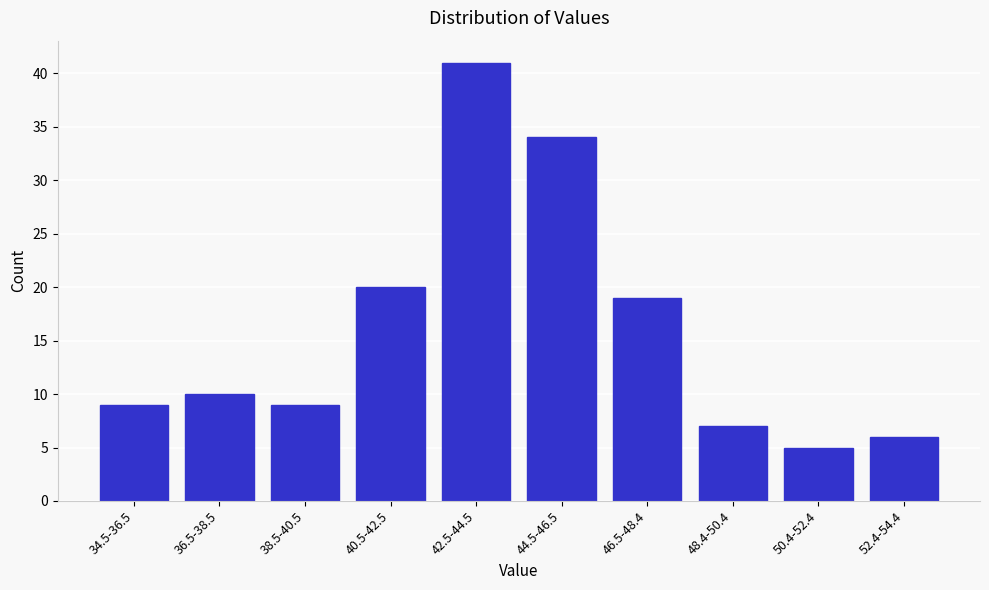

Reading right to left, what are all the values shown in this chart?

6	5	7	19	34	41	20	9	10	9